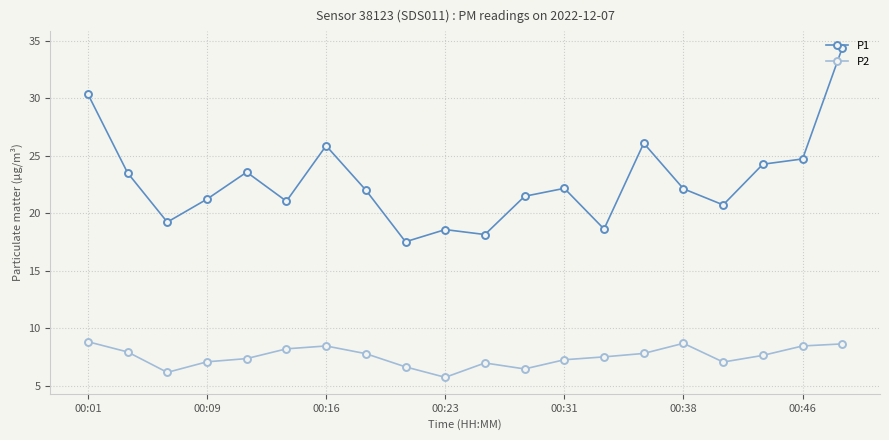

Rank the series by their maximum value, from lowest to highest.

P2, P1